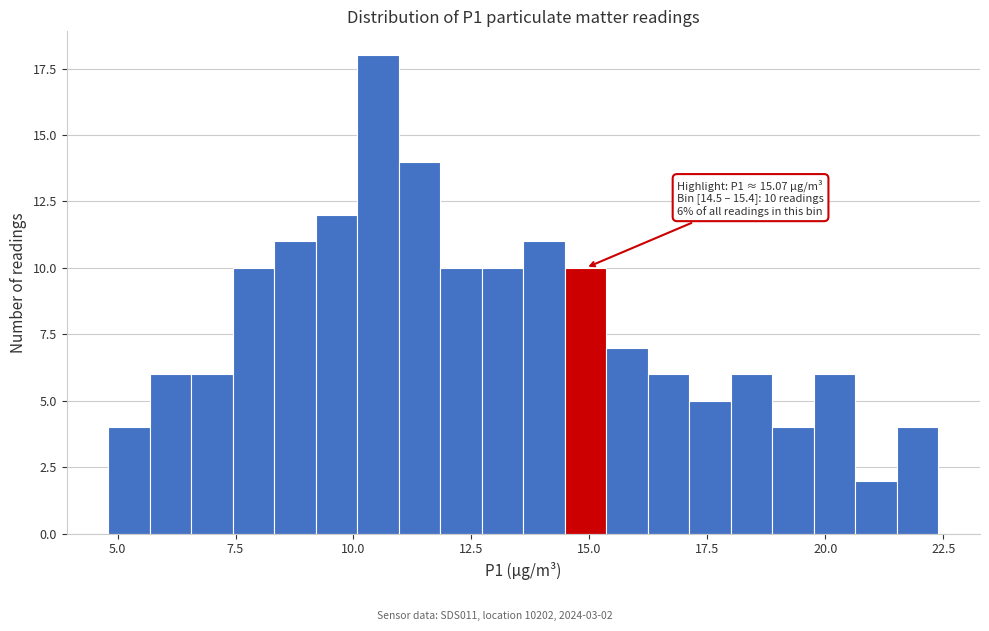

Around what value on the x-axis is the tallest bar? Give the approximate position of its centre, as read against the axis.

10.5